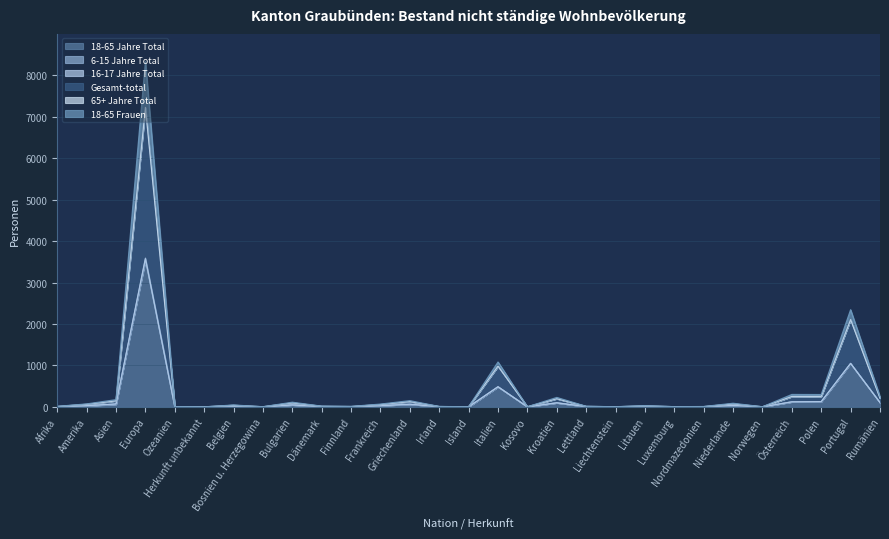

How many lines are shown in the chart?

6